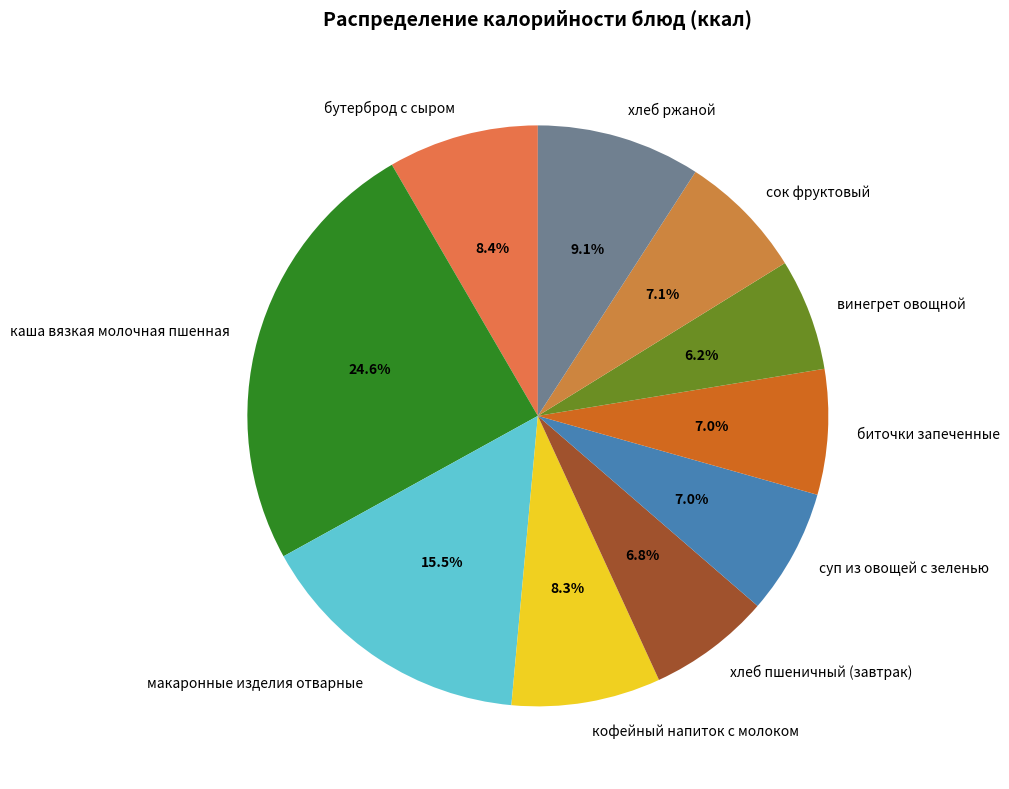

Does суп из овощей с зеленью represent more than half of the total?

No